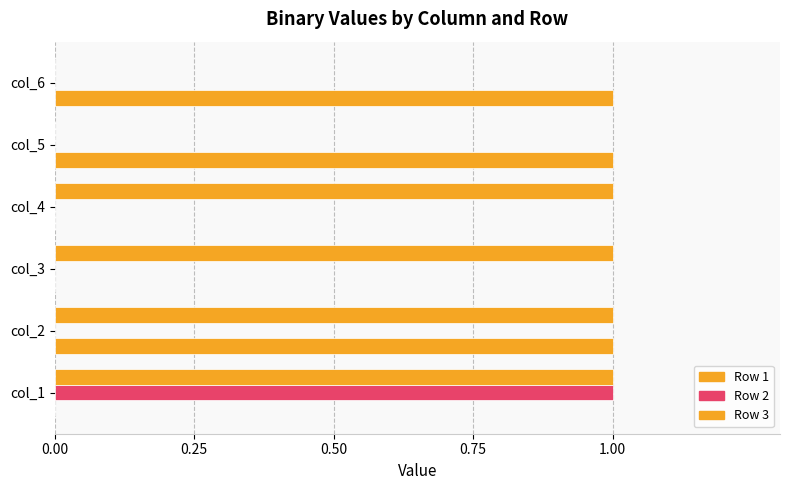

How many distinct data groups are displayed?

3